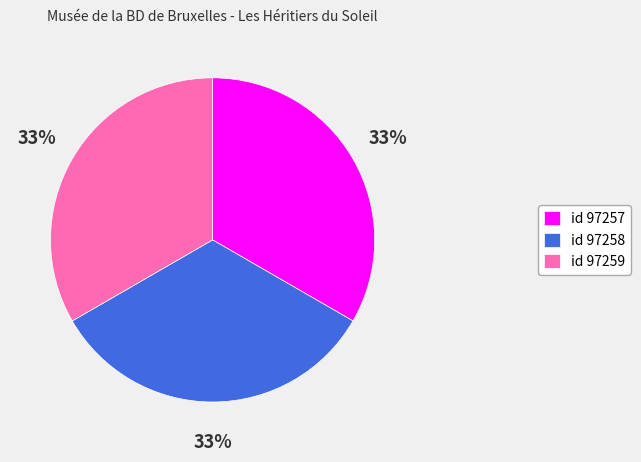

What is the ratio of the value at id 97258 to the value at id 97259?

1.0